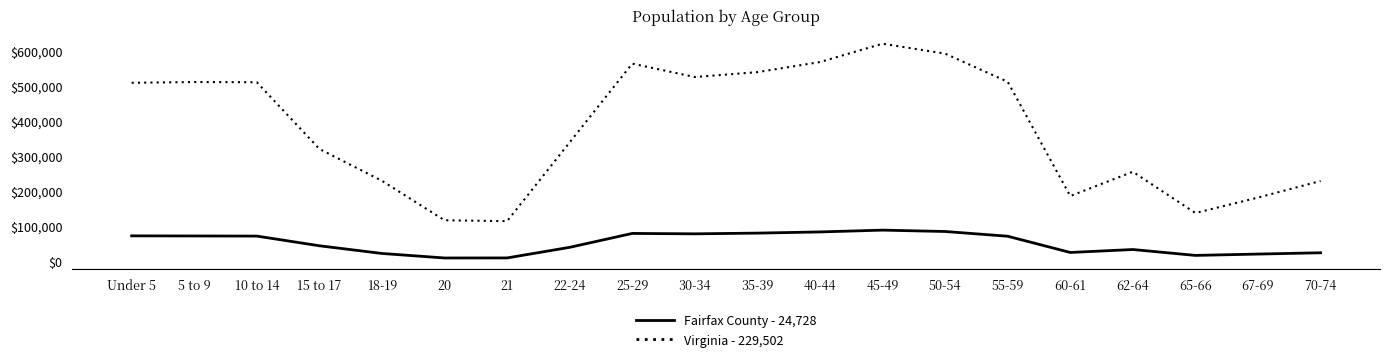

At 18-19, list the series in order from smallest to largest.

Fairfax County - 24,728, Virginia - 229,502